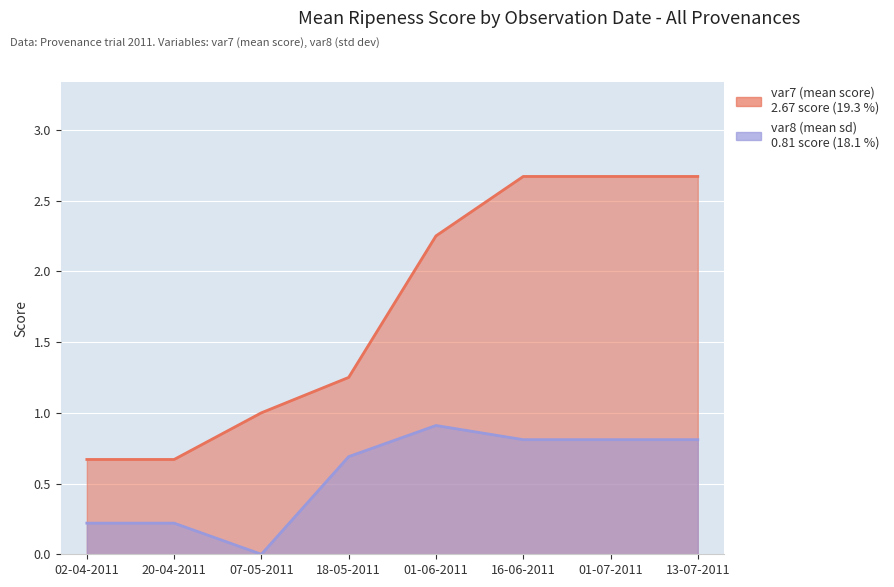

What is the lowest value of the var7 (mean score) series?

0.7